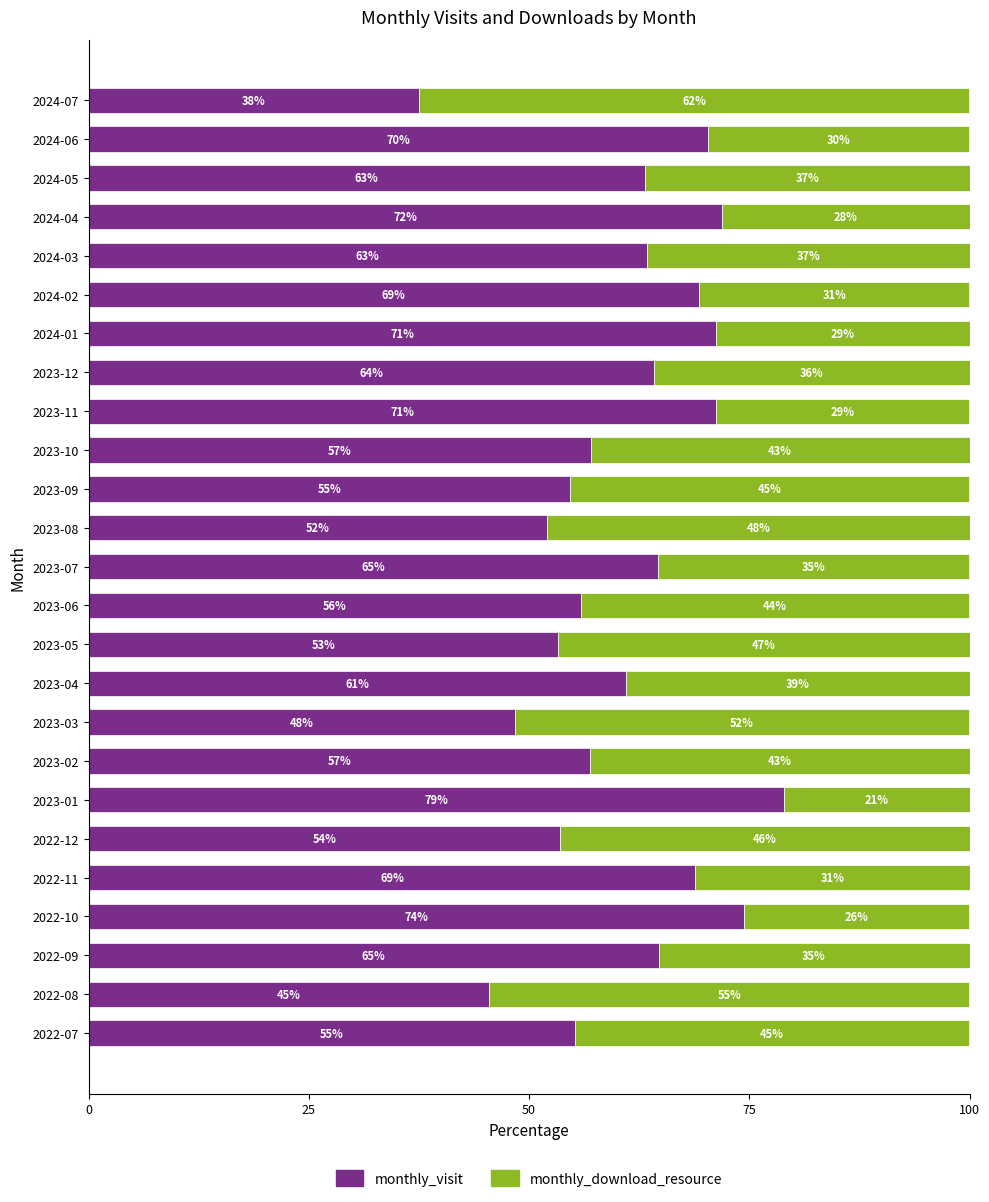

What is the total value across all series at 2022-12?

100.0